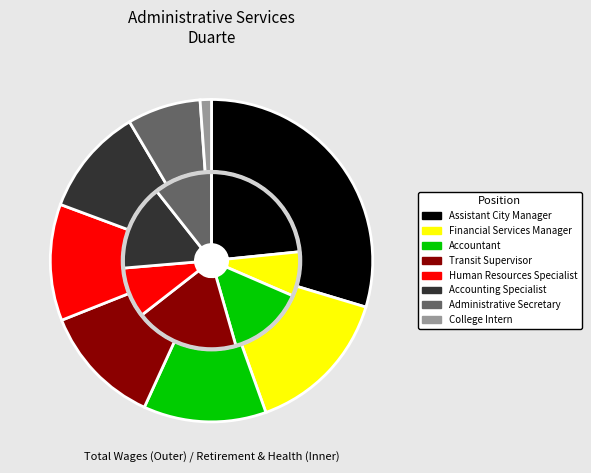

Is there any slice that represents more than half of the pie?

No